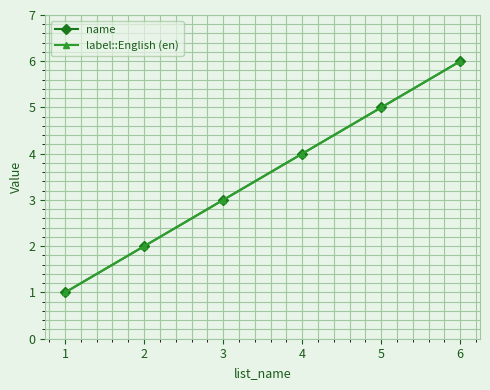

How many lines are shown in the chart?

2